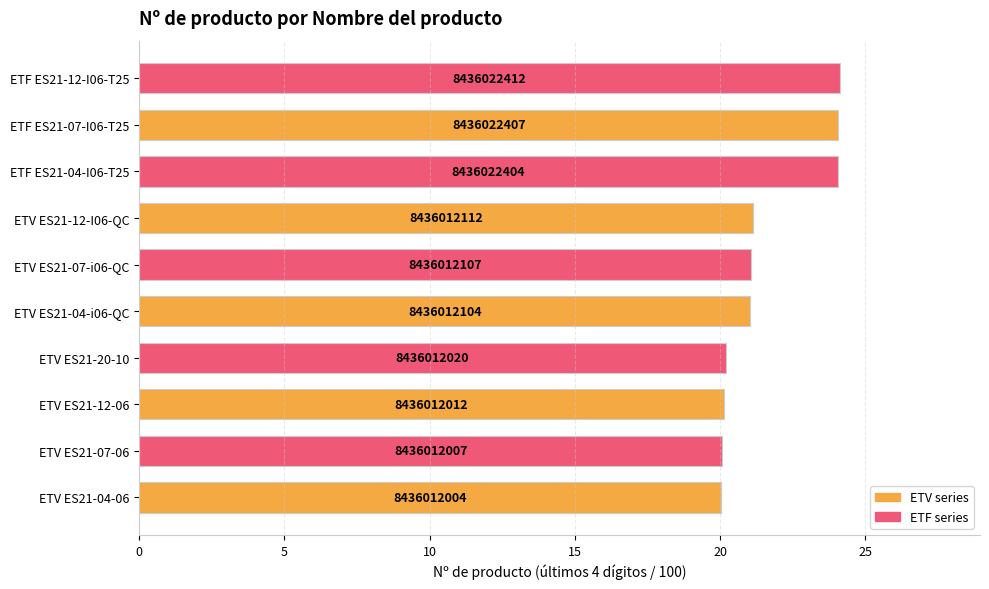

How many bars are there in total?

10